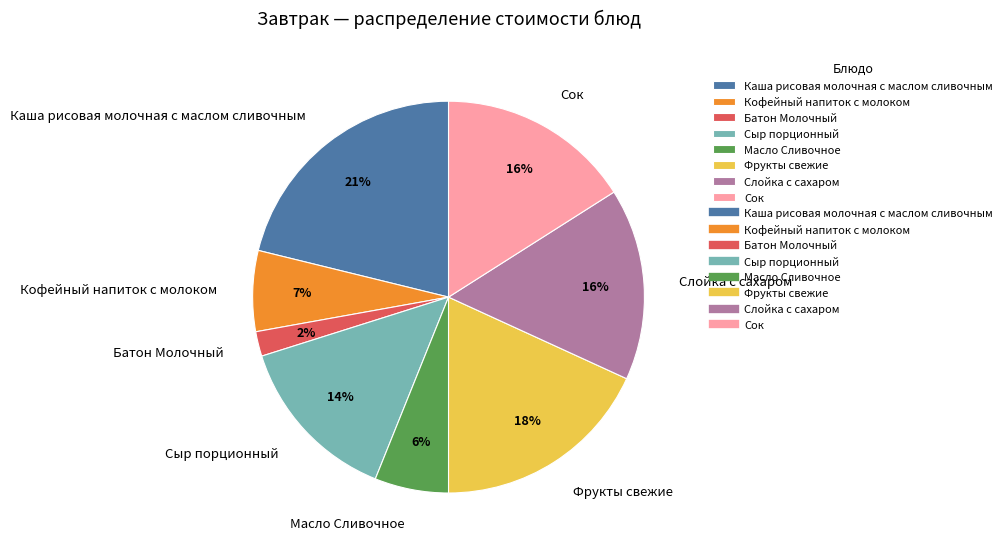

To the nearest percent, what is the average slice percentage?

12%